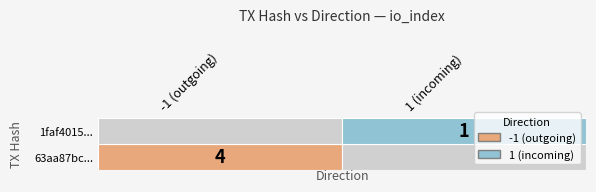

The 1faf4015... series shows 2 at direction. True or false?

False